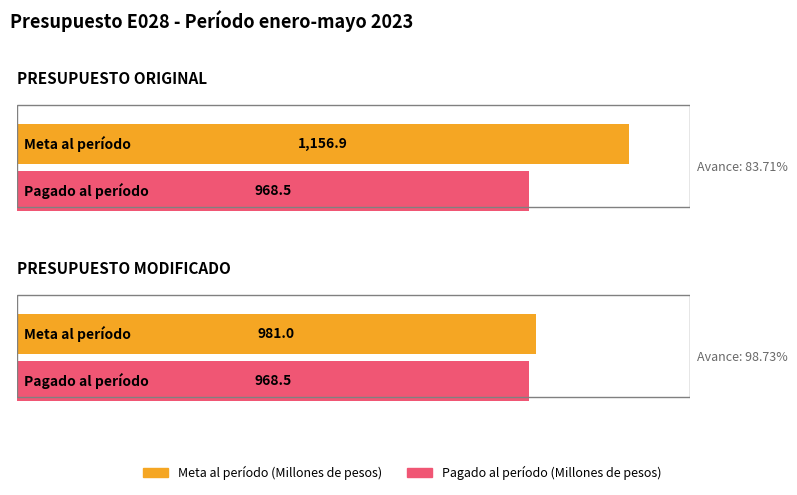

Between PRESUPUESTO ORIGINAL and PRESUPUESTO MODIFICADO, which series saw the biggest shift?

Meta al período (Millones de pesos)